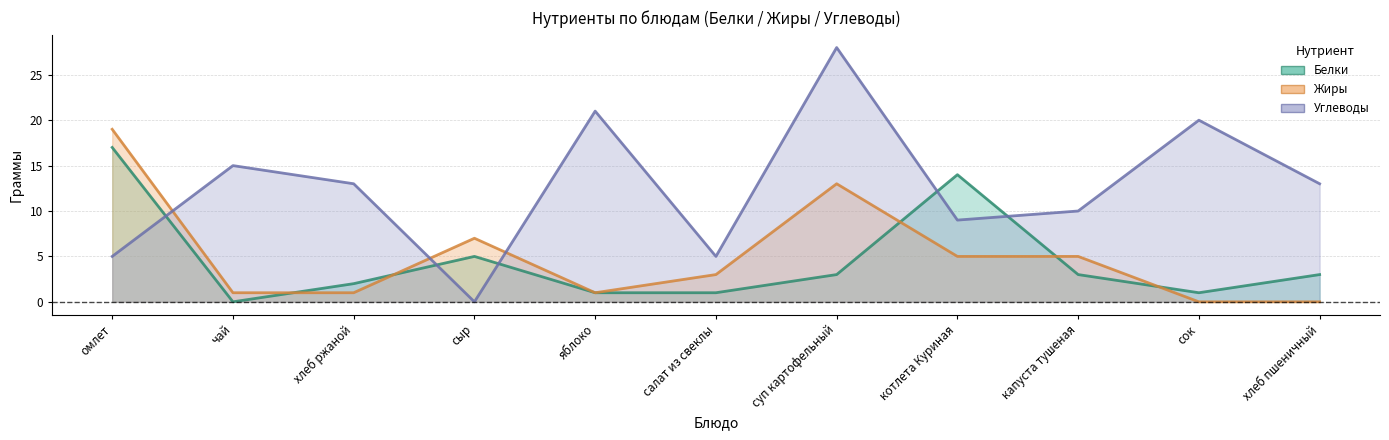

What position from the left is суп картофельный?

7